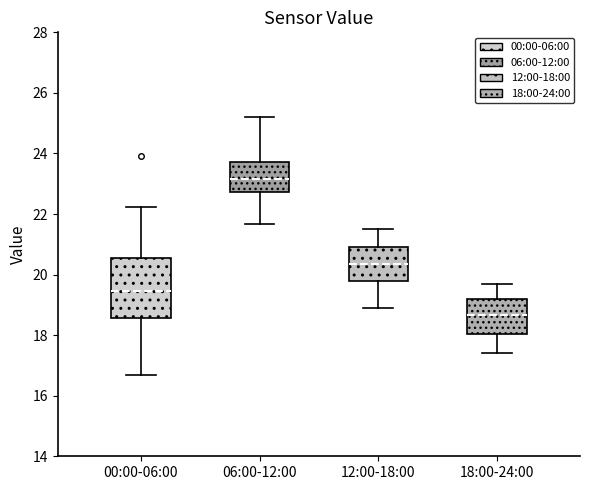

Reading left to right, transcribe this box plot: for each box, give where its median line is, the range the box spans, and where its two whiskers end, as read against the y-axis. The values are not printed on the chart, so give them approximately, as read against the axis.

00:00-06:00: median 19.4, box 18.6 to 20.6, whiskers 16.6 to 22.2
06:00-12:00: median 23.2, box 22.8 to 23.8, whiskers 21.6 to 25.2
12:00-18:00: median 20.4, box 19.8 to 21.0, whiskers 19.0 to 21.6
18:00-24:00: median 18.6, box 18.0 to 19.2, whiskers 17.4 to 19.8